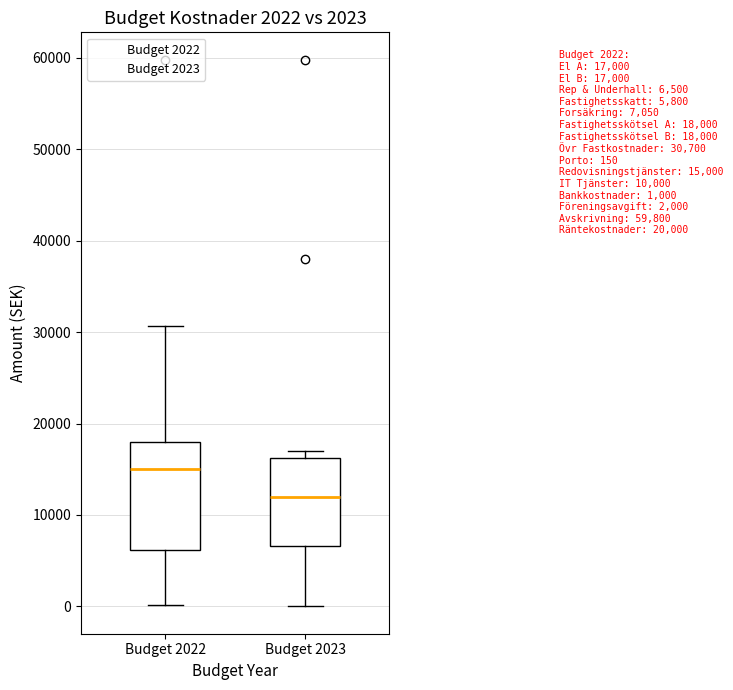

Which box has the lowest median line?

Budget 2023